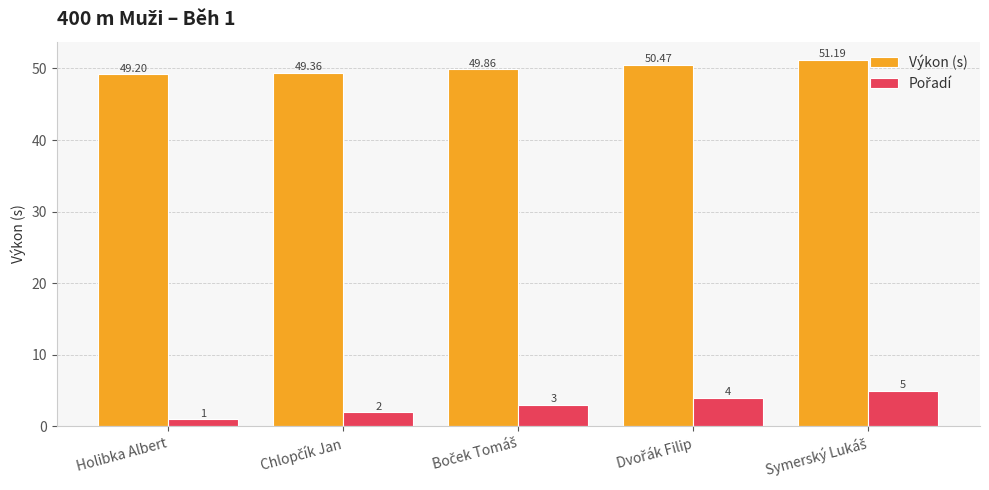

Which series has the largest total across all categories?

Výkon (s)